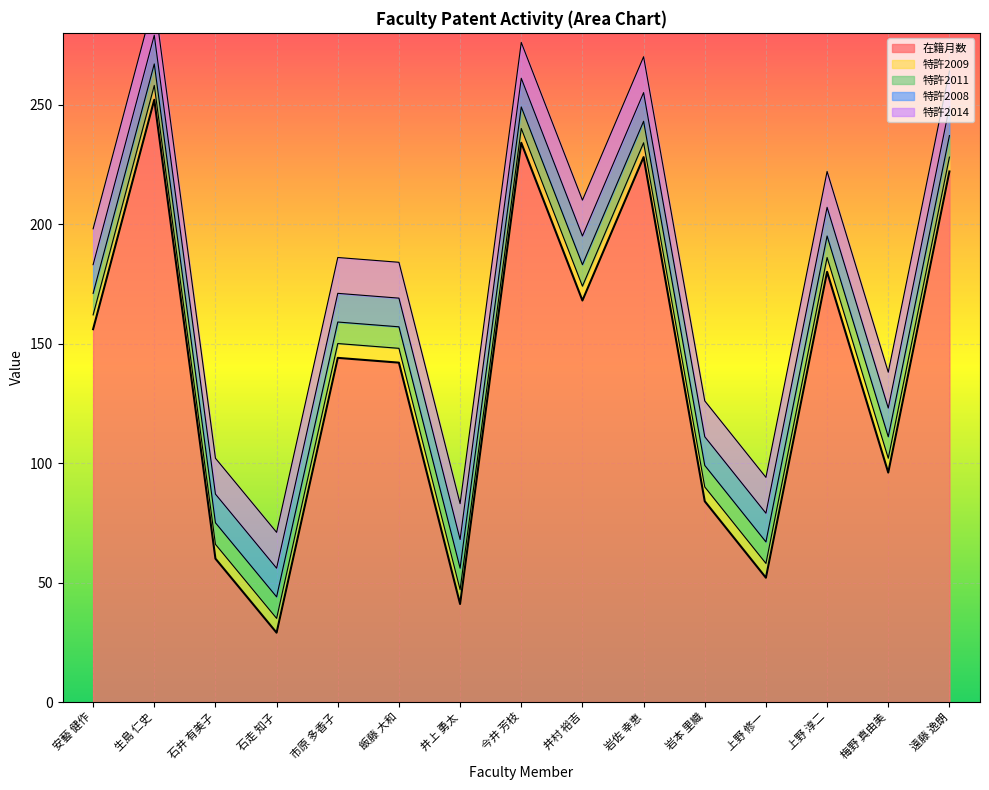

List the series in order of their peak value, highest first.

在籍月数, 特許2009, 特許2011, 特許2008, 特許2014